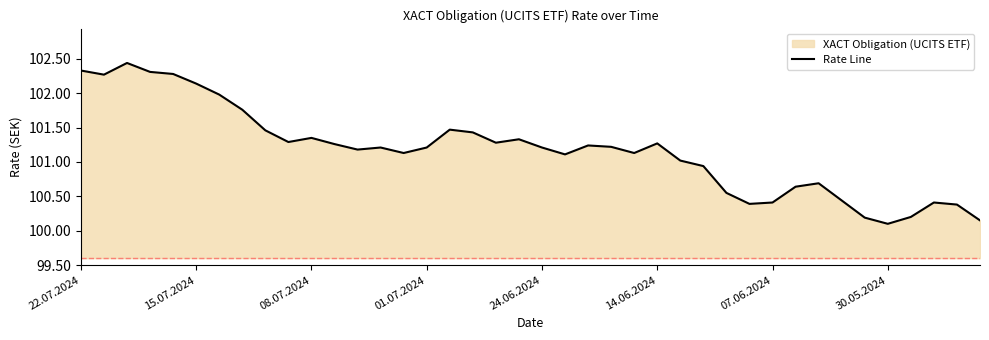

True or false: the data shows 41.3 at 30.05.2024.

False